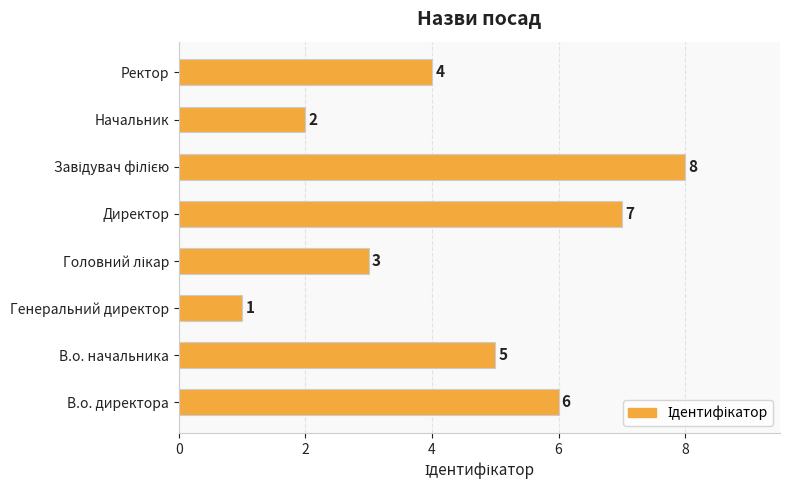

What is the difference between the second highest and minimum values?

6